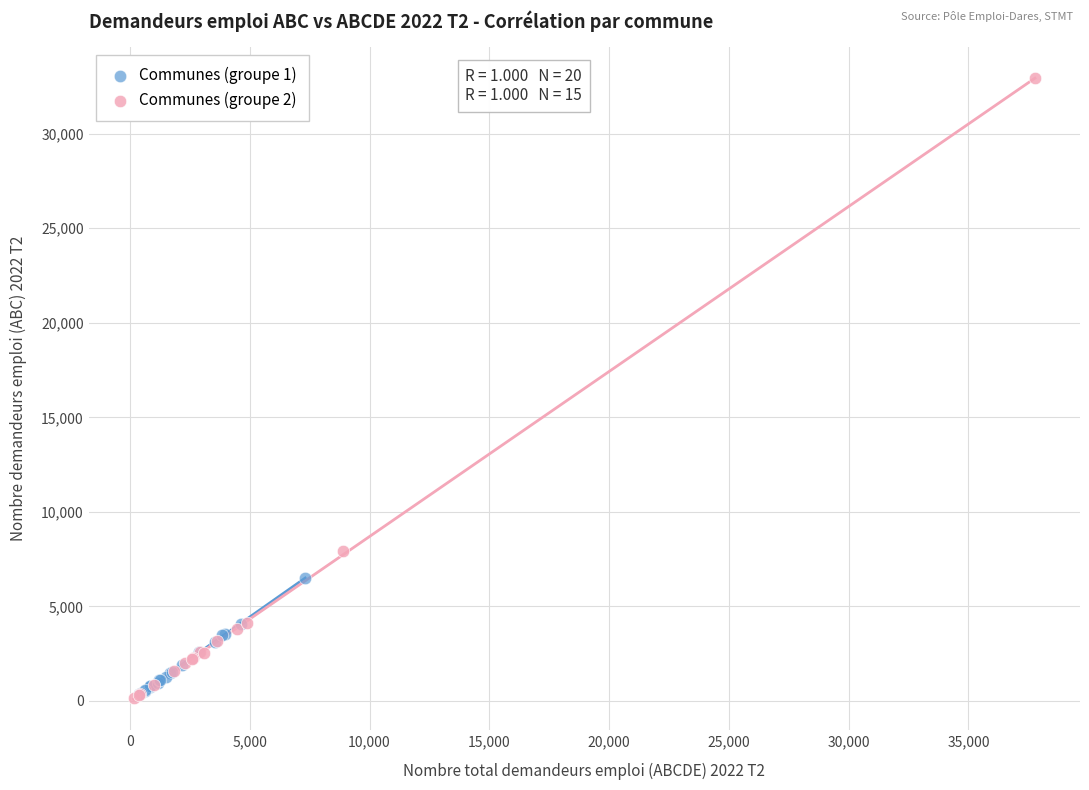

Which series contains the highest Y value?

Communes (groupe 2)